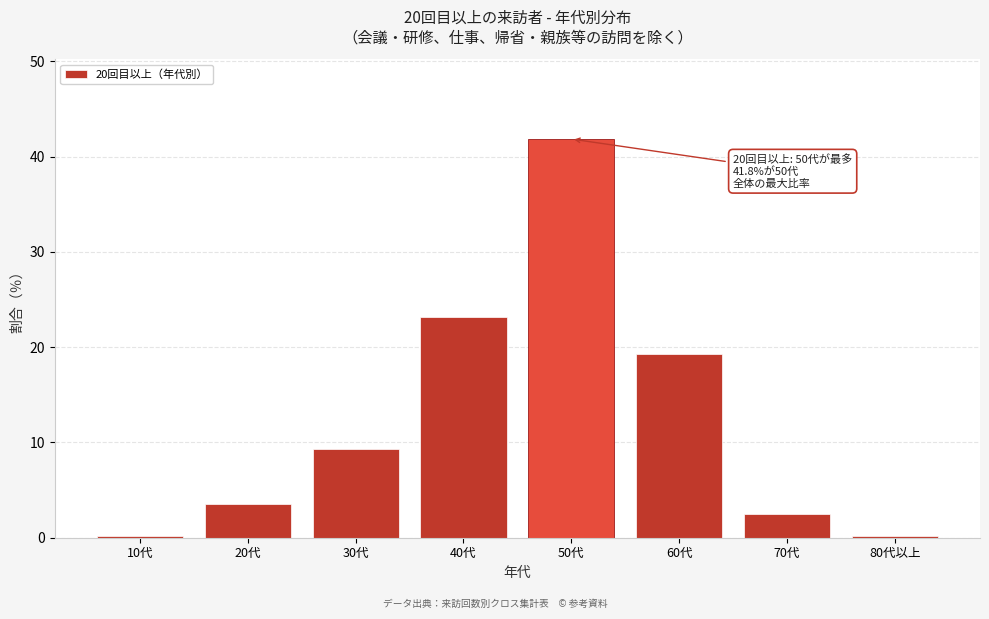

What is the sum of all values?

100.0